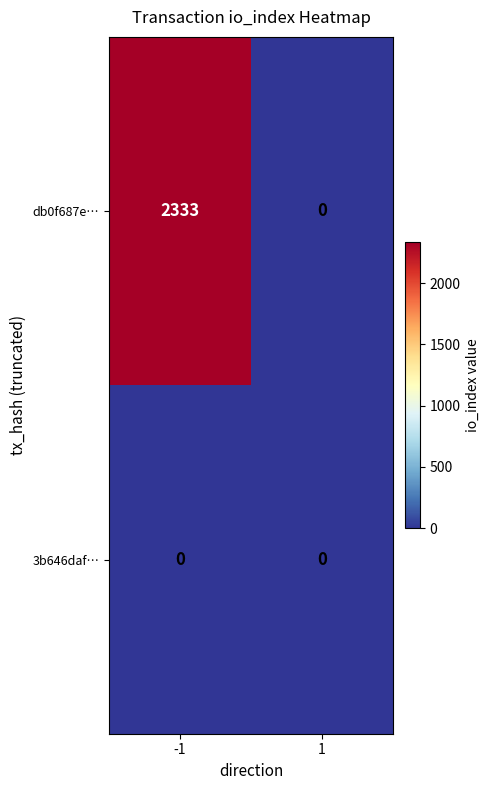

What is the sum of the db0f687e… values at -1 and 1?

2333